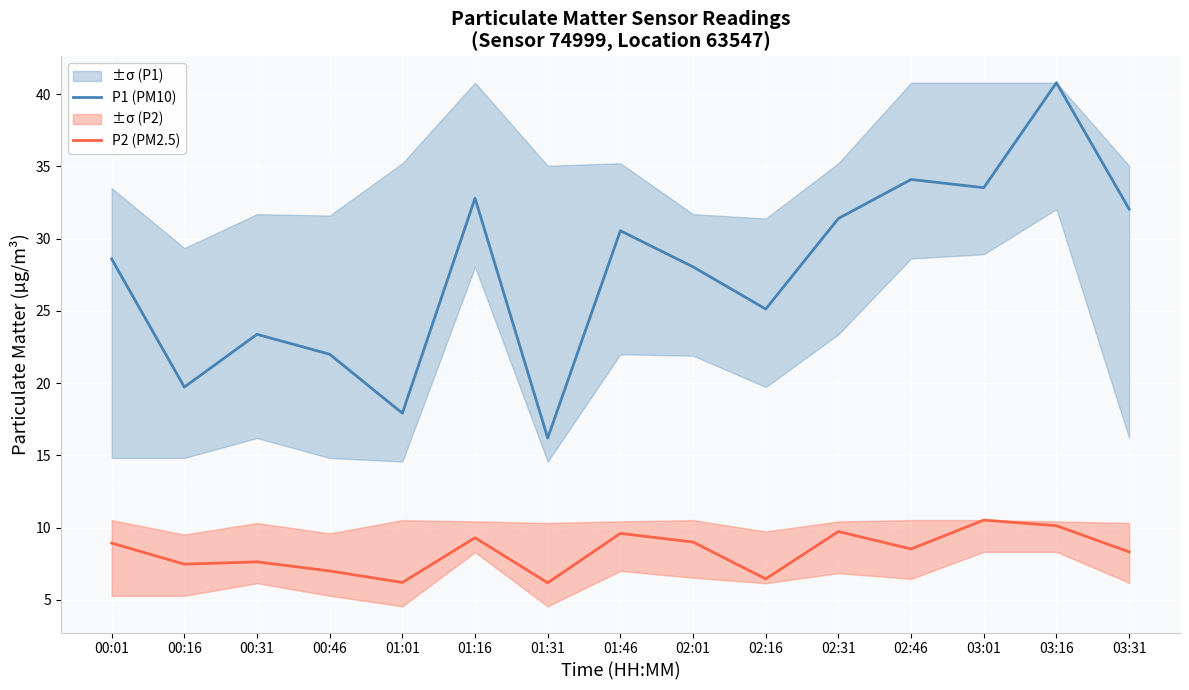

Which has a higher value, 03:16 or 00:01?

03:16